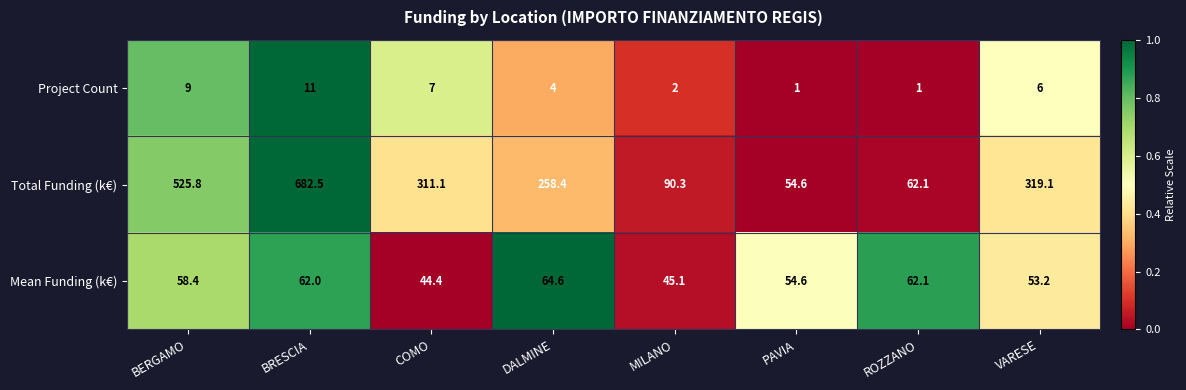

What is the greatest value displayed?

682.5